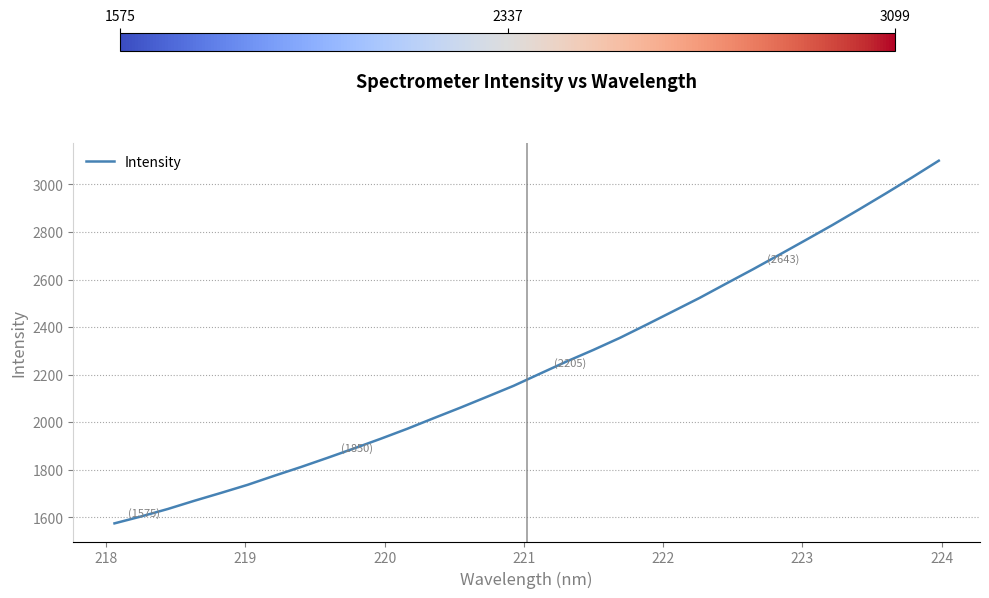

What is the difference between the maximum and second lowest values?

1495.2